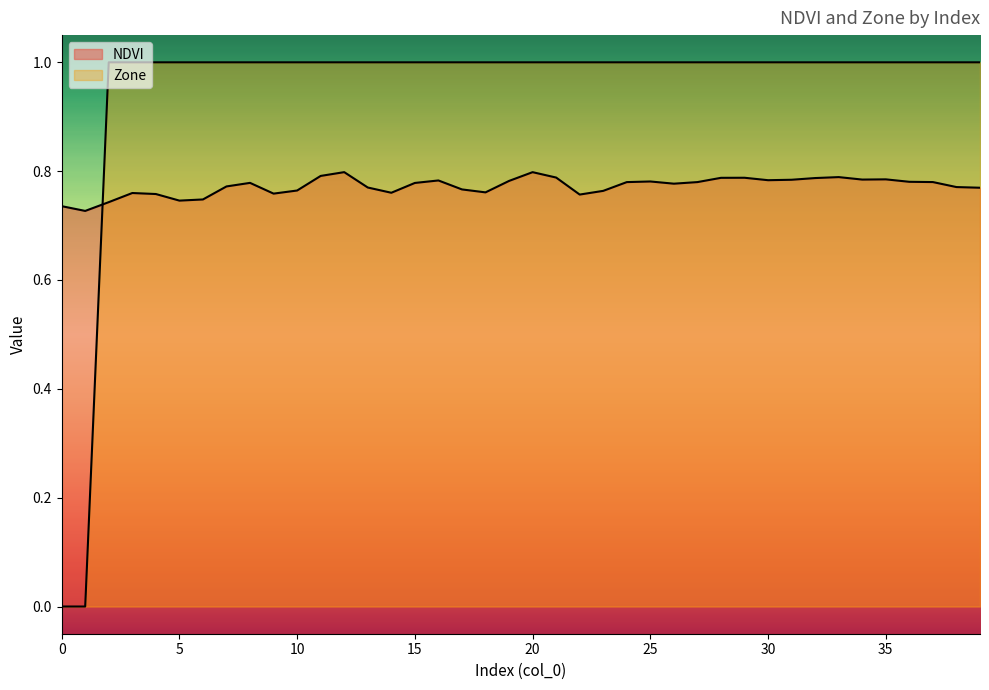

Which series has the largest range (max minus min)?

Zone